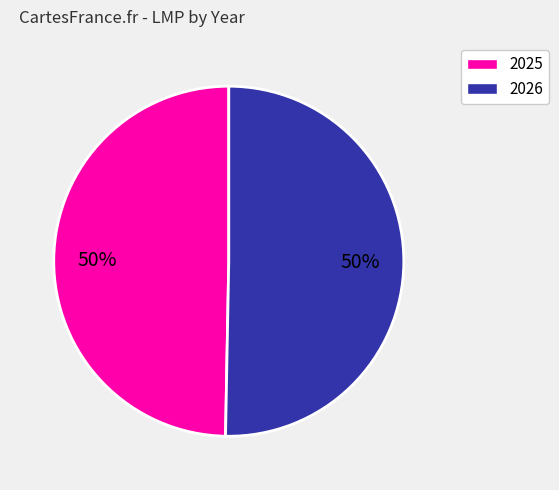

To the nearest percent, what is the average slice percentage?

50%